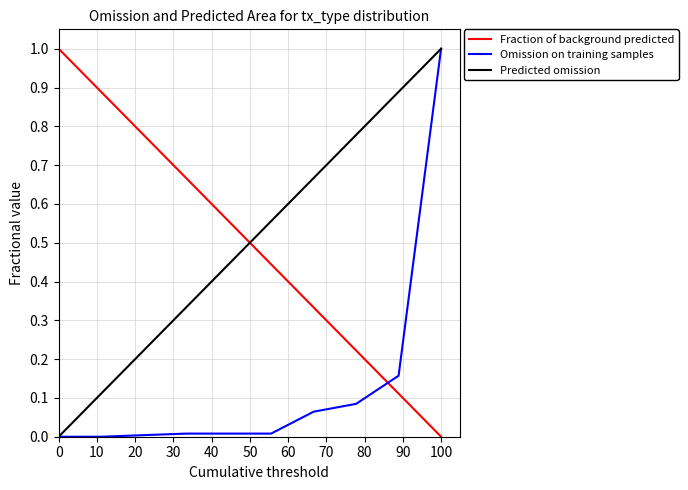

True or false: Fraction of background predicted and Predicted omission cross at least once.

True